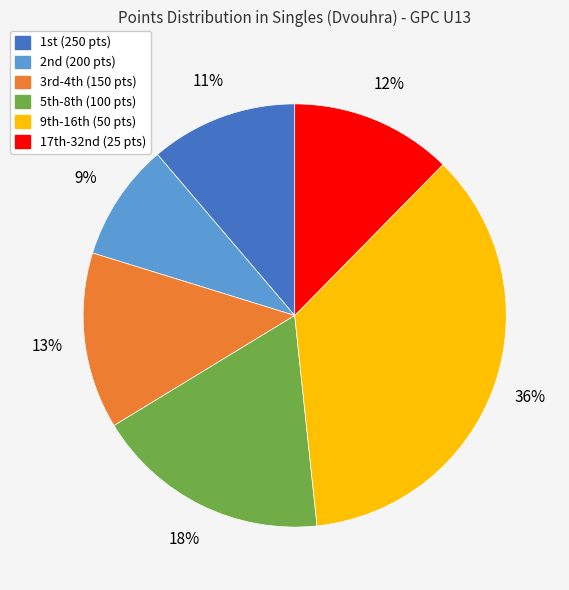

To the nearest percent, what is the average slice percentage?

17%